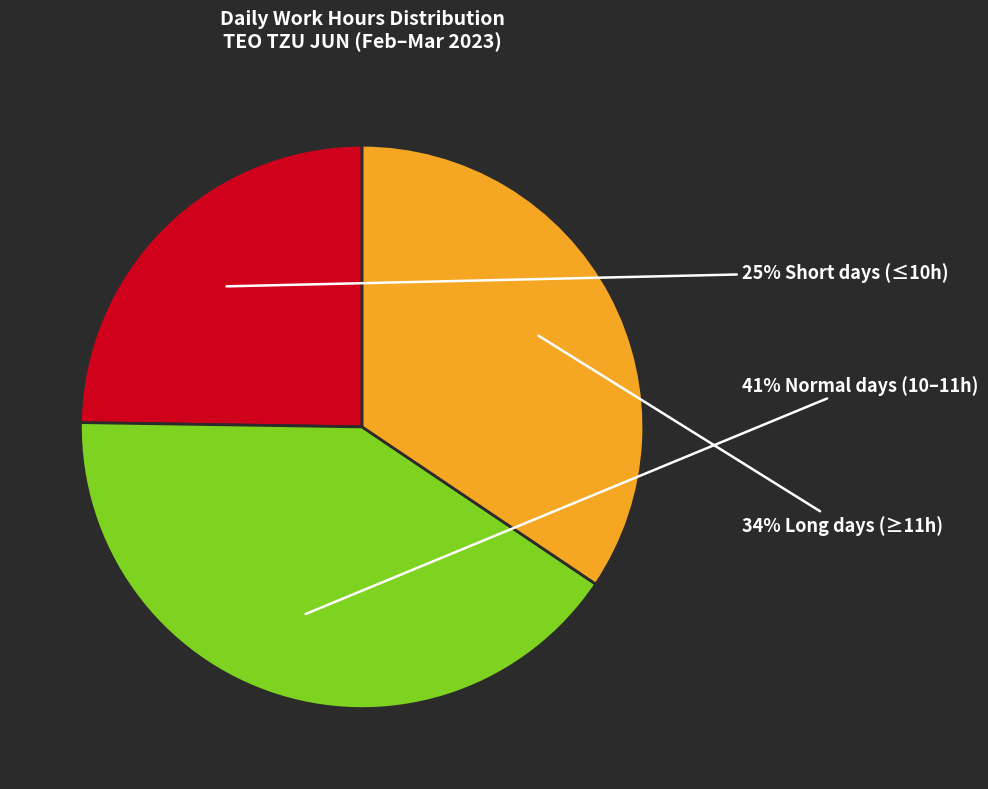

How many segments does this pie chart have?

3